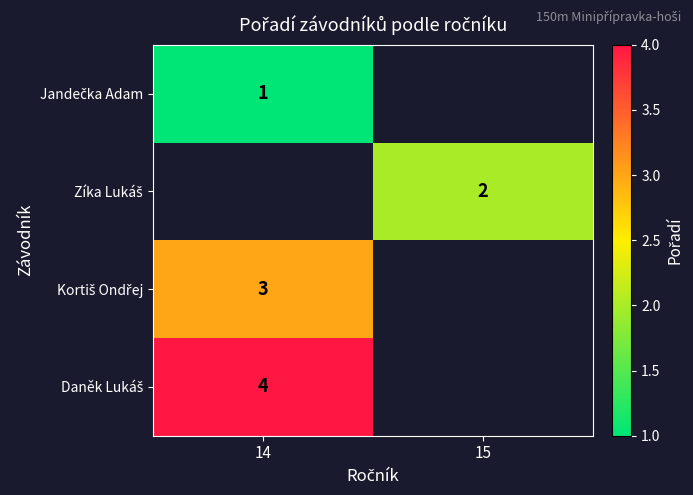

Which category has the lowest value in the Daněk Lukáš series?

14